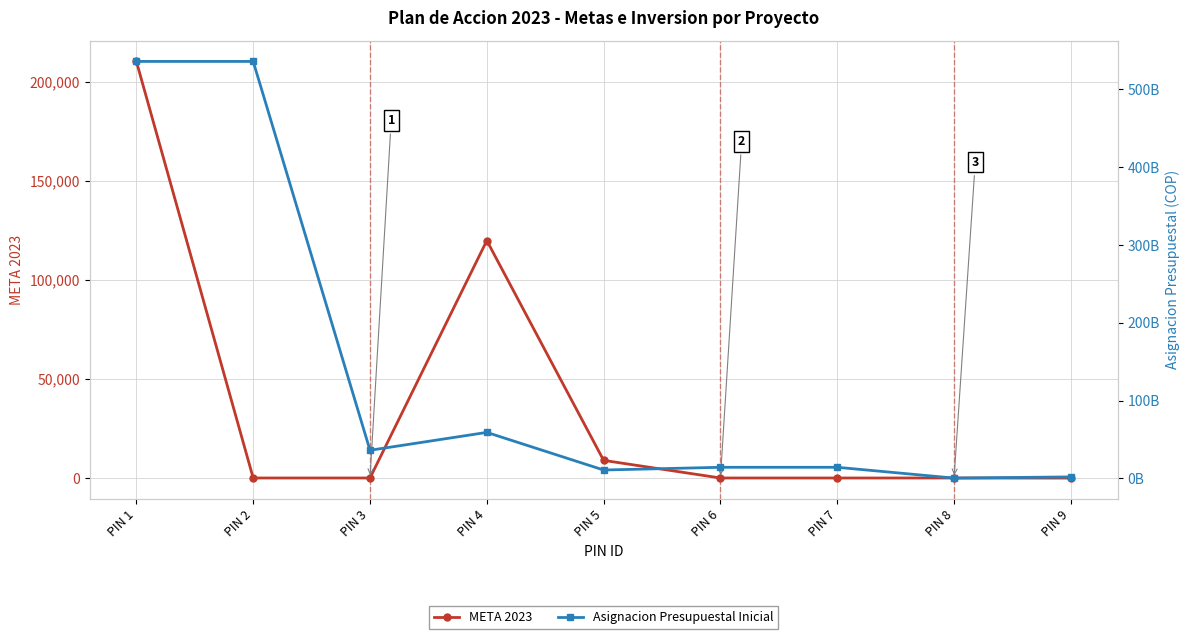

How many interior local peaks does the Asignacion Presupuestal Inicial series have?

1